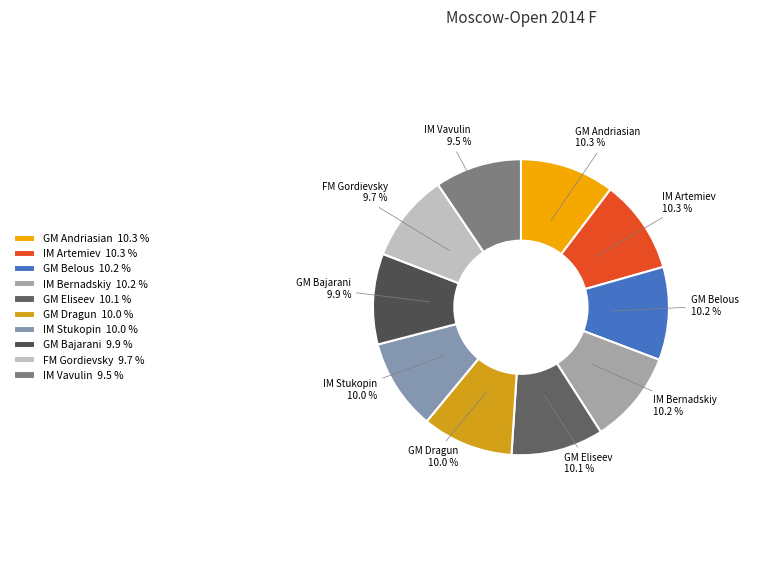

The IM Stukopin slice represents 3% of the pie. True or false?

False